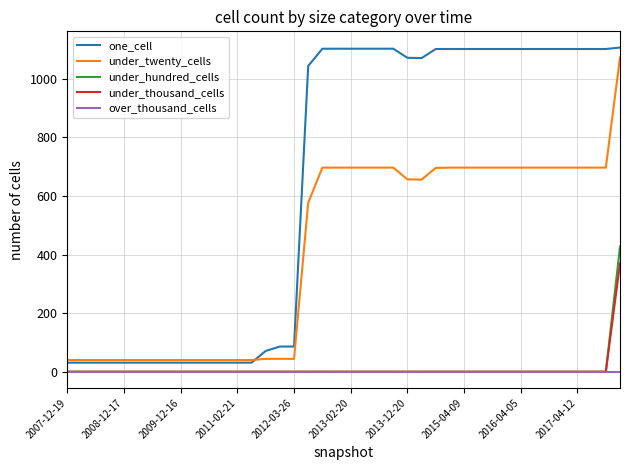

What is the maximum value shown in the chart?

1107